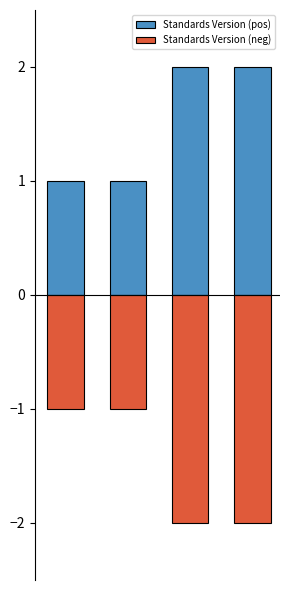

Which series has the largest total across all categories?

Standards Version (pos)